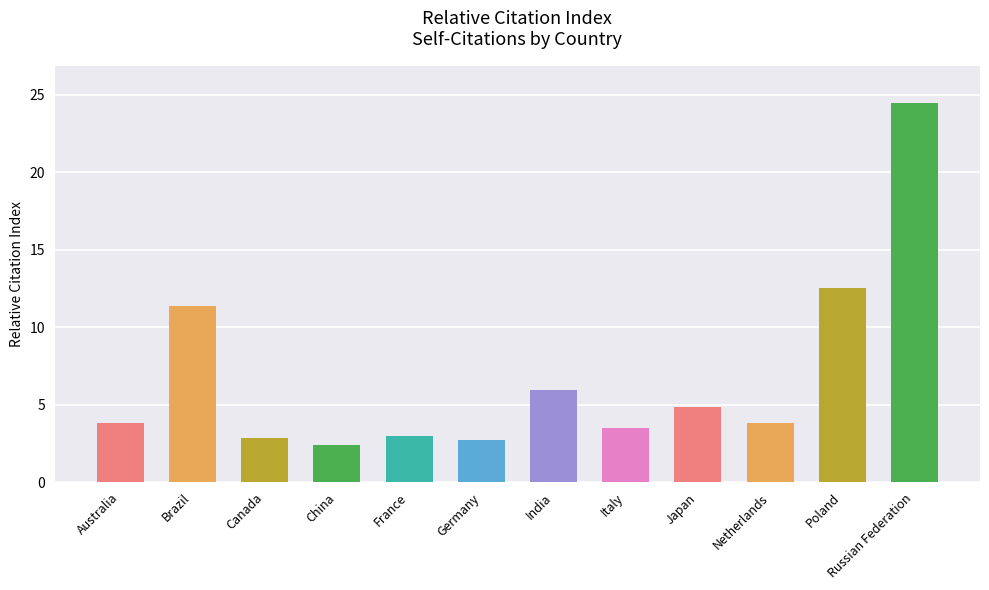

How many series are shown in this chart?

1